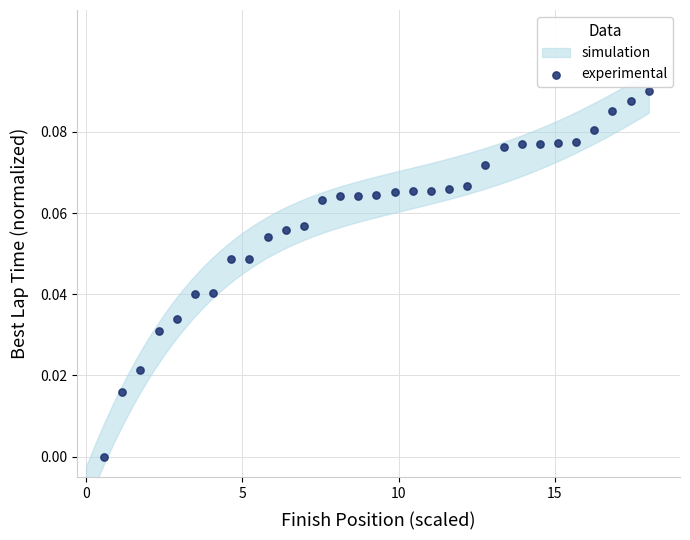

What is the range of X values (max minus min)?

17.4